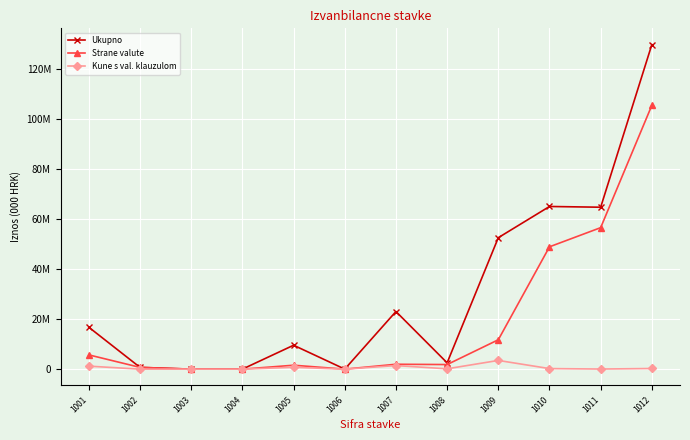

What is the difference between the highest and lowest values at 1002?

703047